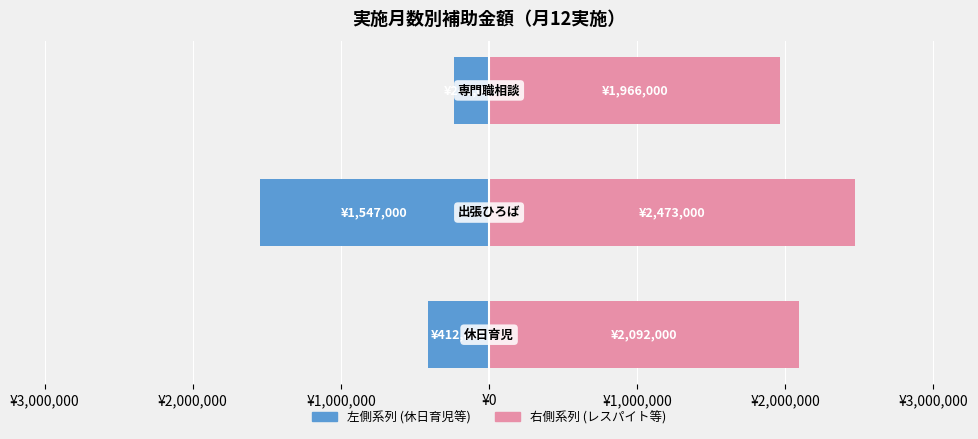

What is the value of the 左側 (Blue) bar at the 3rd from the left?

-240000